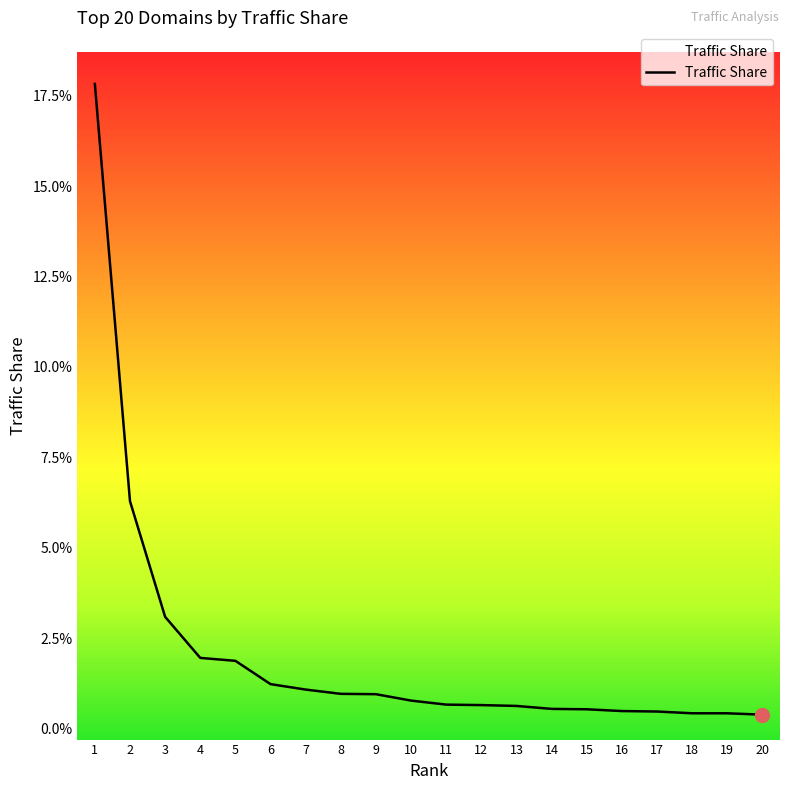

Reading right to left, extract all data points from this chart.

20=0.0	19=0.0	18=0.0	17=0.0	16=0.0	15=0.0	14=0.0	13=0.0	12=0.0	11=0.0	10=0.0	9=0.0	8=0.0	7=0.0	6=0.0	5=0.0	4=0.0	3=0.0	2=0.1	1=0.2